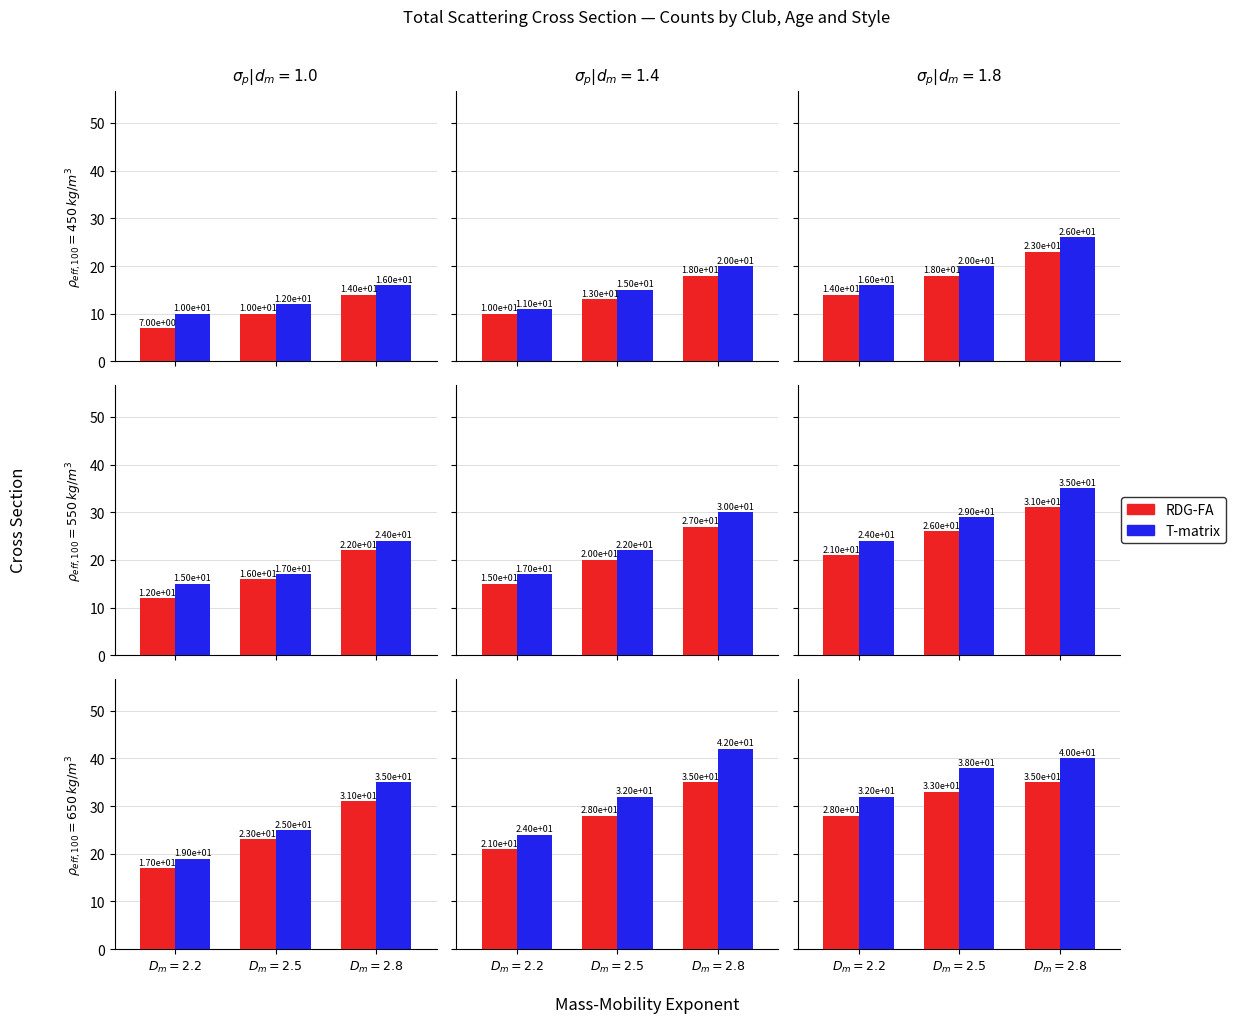

What is the total value across all series at $D_m=2.2$?

60